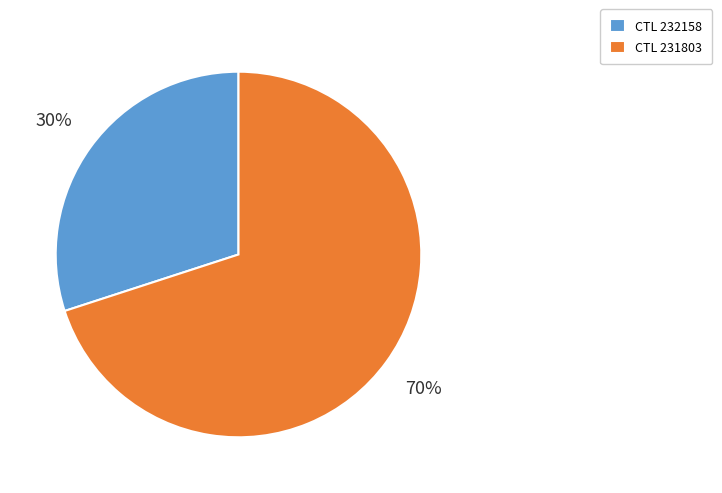

What is the ratio of the value at CTL 232158 to the value at CTL 231803?

0.4